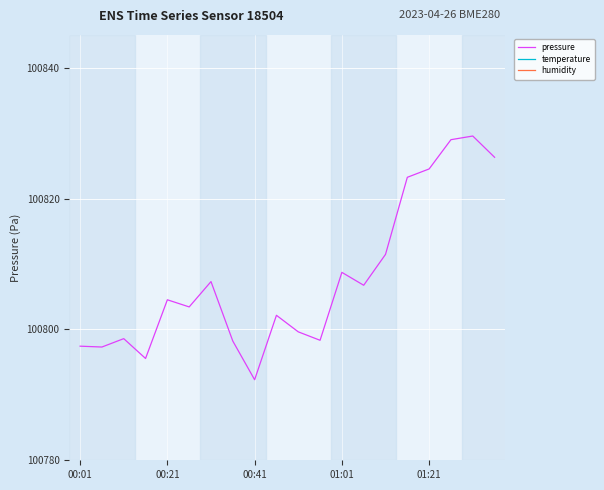

True or false: humidity and pressure intersect in this chart.

False